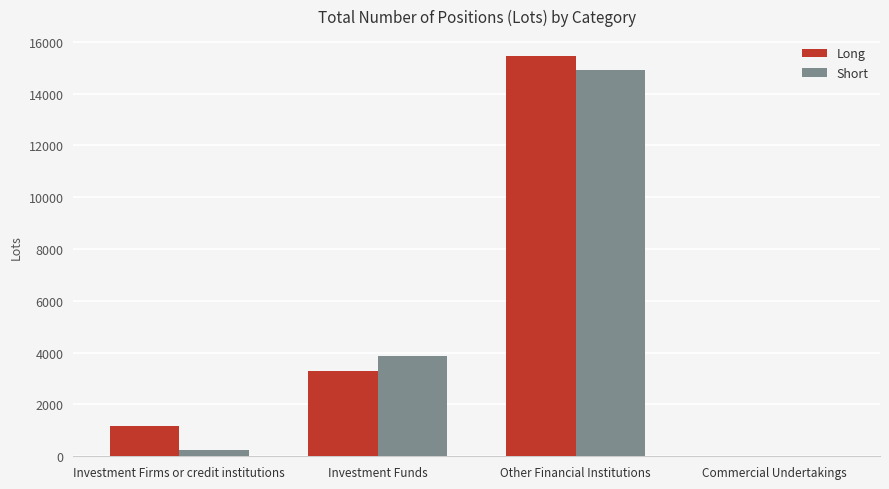

Reading left to right, extract all data points from this chart.

Long: Investment Firms or credit institutions=1164.5	Investment Funds=3307.0	Other Financial Institutions=15444.9	Commercial Undertakings=0.0
Short: Investment Firms or credit institutions=255.3	Investment Funds=3857.0	Other Financial Institutions=14913.8	Commercial Undertakings=0.0